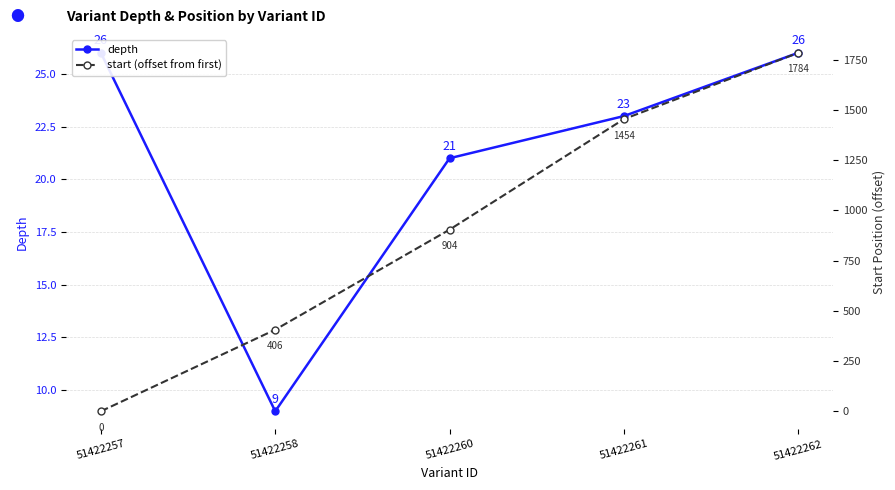

What is the difference between the maximum and minimum values in the start (offset from first) series?

1784